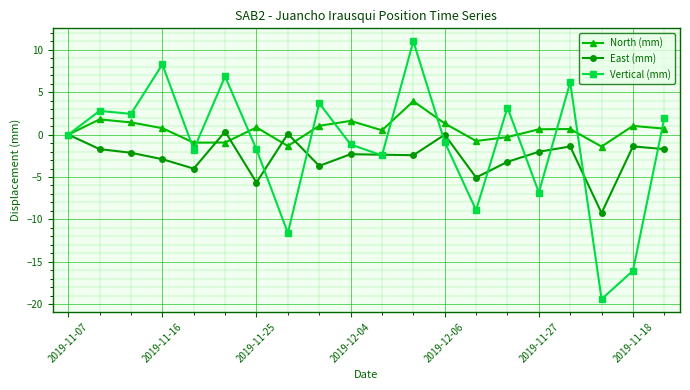

Which series has the widest spread of values?

Vertical (mm)